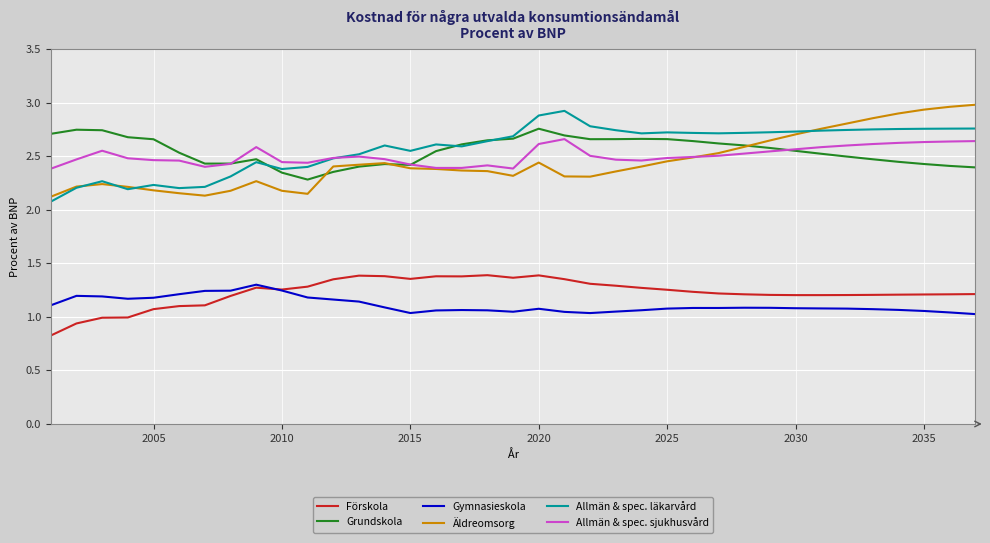

What is the minimum value shown in the chart?

0.8